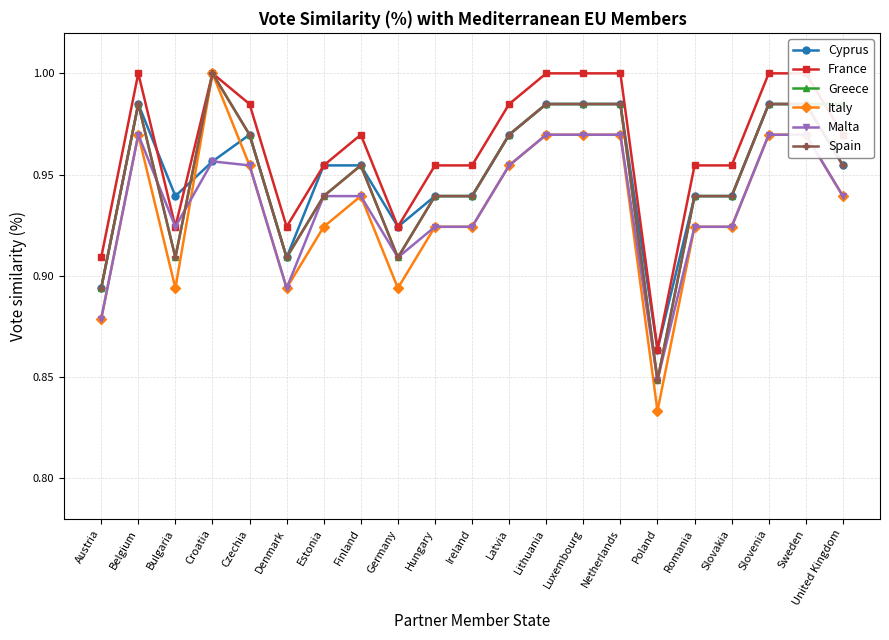

Which category has the highest value in the Cyprus series?

Belgium